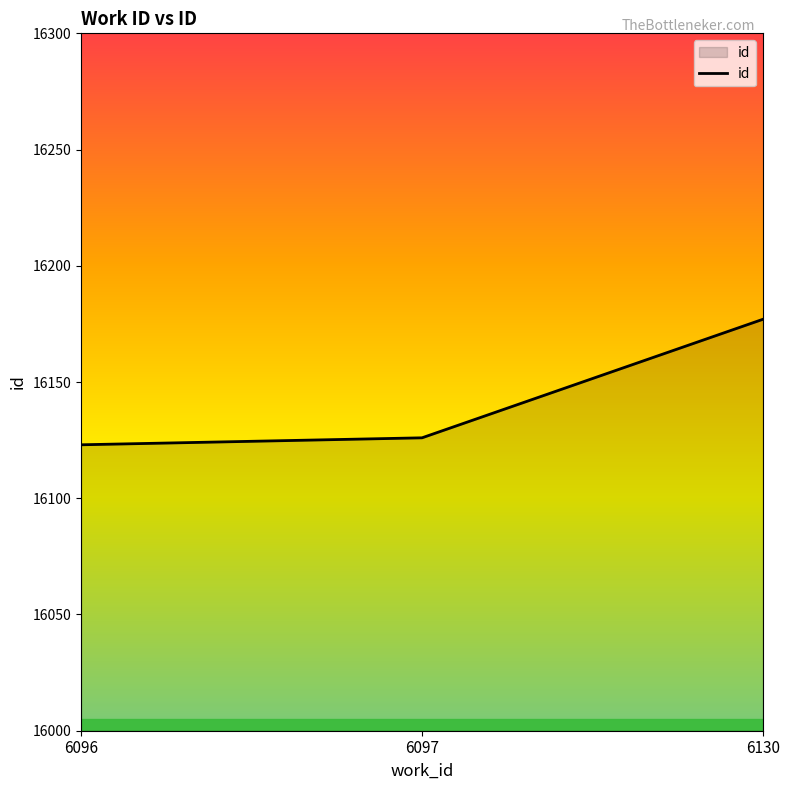

True or false: the data shows 16177 at 6130.

True